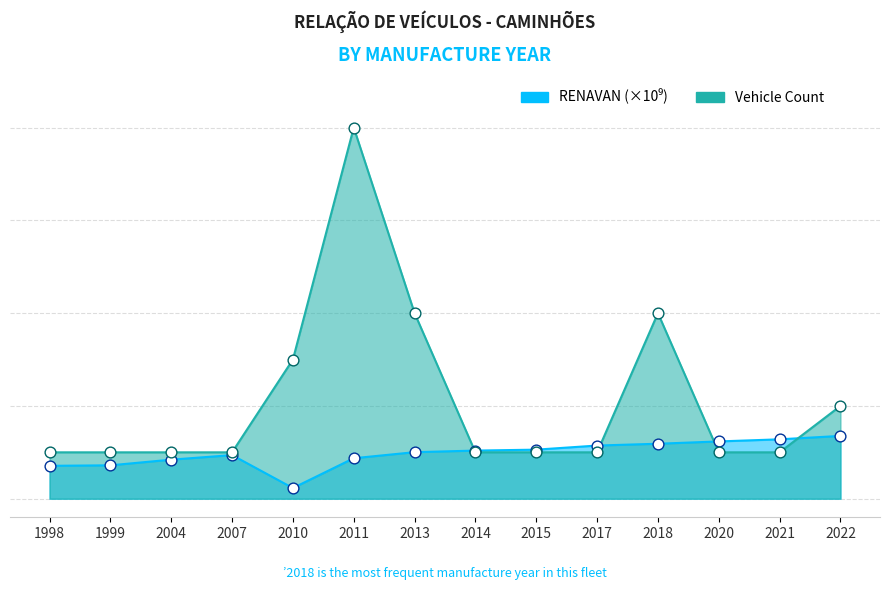

Which series has the largest total across all categories?

ANO (count)